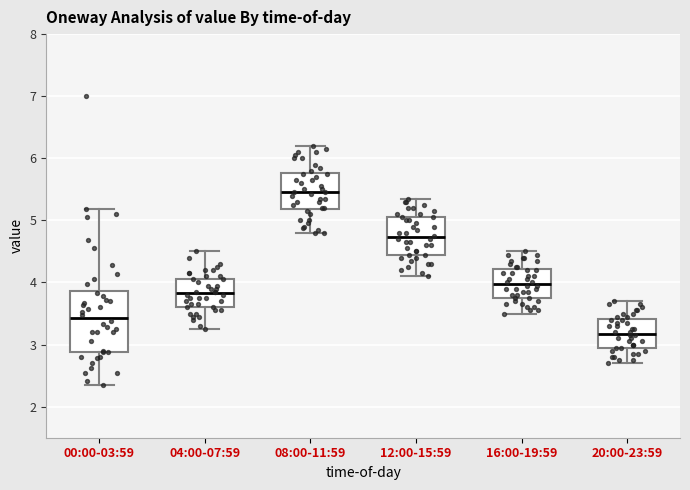

Which box's median line is the lowest?

20:00-23:59